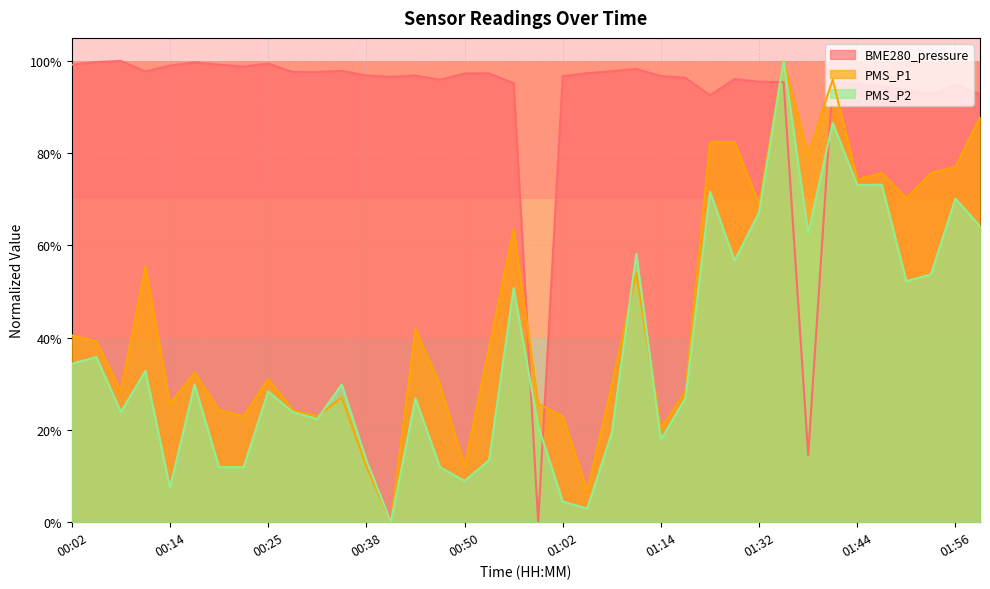

Reading left to right, transcribe all the data shown in this chart.

BME280_pressure: 1.0	1.0	1.0	1.0	1.0	1.0	1.0	1.0	1.0	1.0	1.0	1.0	1.0	1.0	1.0	1.0	1.0	1.0	1.0	0.0	1.0	1.0	1.0	1.0	1.0	1.0	0.9	1.0	1.0	1.0	0.1	1.0	0.9	0.9	0.9	0.9	0.9	0.9
PMS_P1: 0.4	0.4	0.3	0.6	0.3	0.3	0.2	0.2	0.3	0.2	0.2	0.3	0.1	0.0	0.4	0.3	0.1	0.4	0.6	0.3	0.2	0.1	0.3	0.5	0.2	0.3	0.8	0.8	0.7	1.0	0.8	1.0	0.7	0.8	0.7	0.8	0.8	0.9
PMS_P2: 0.3	0.4	0.2	0.3	0.1	0.3	0.1	0.1	0.3	0.2	0.2	0.3	0.1	0.0	0.3	0.1	0.1	0.1	0.5	0.2	0.0	0.0	0.2	0.6	0.2	0.3	0.7	0.6	0.7	1.0	0.6	0.9	0.7	0.7	0.5	0.5	0.7	0.6